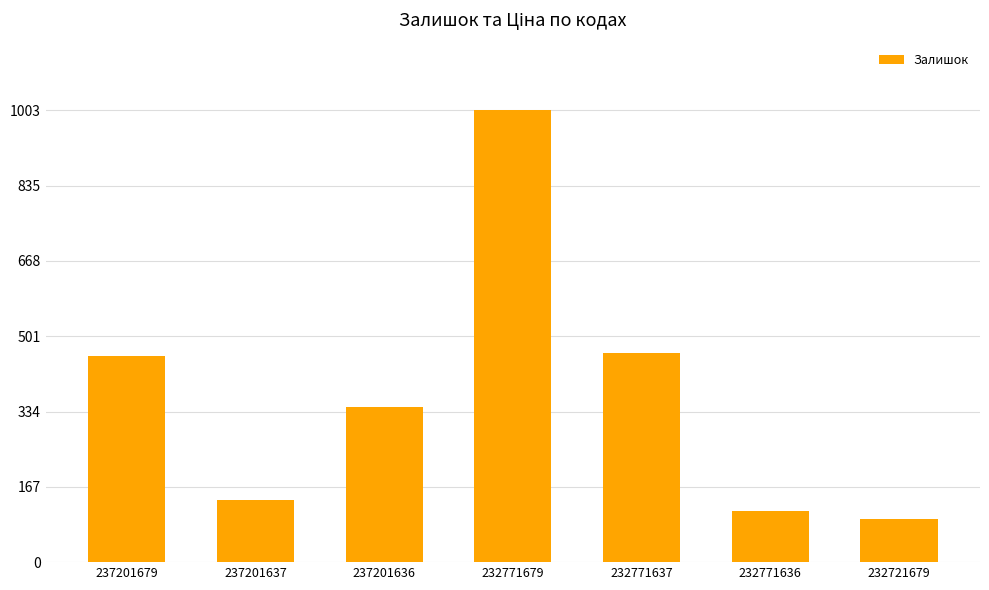

Between 232721679 and 232771637, which is larger?

232771637